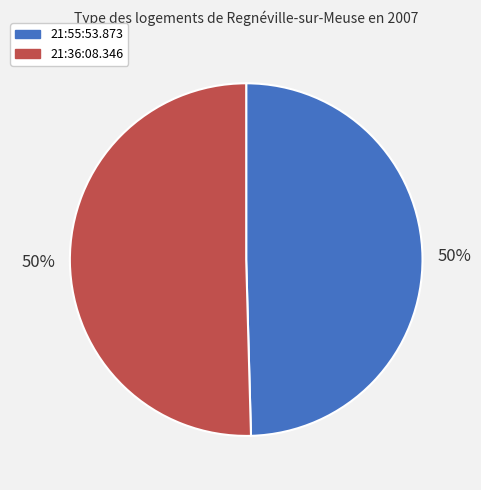

How many slices are in this pie chart?

2